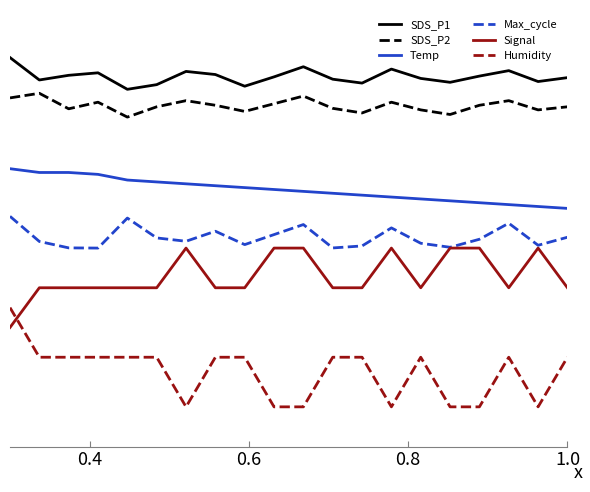

What are all the series names shown in the legend?

SDS_P1, SDS_P2, Temp, Max_cycle, Signal, Humidity